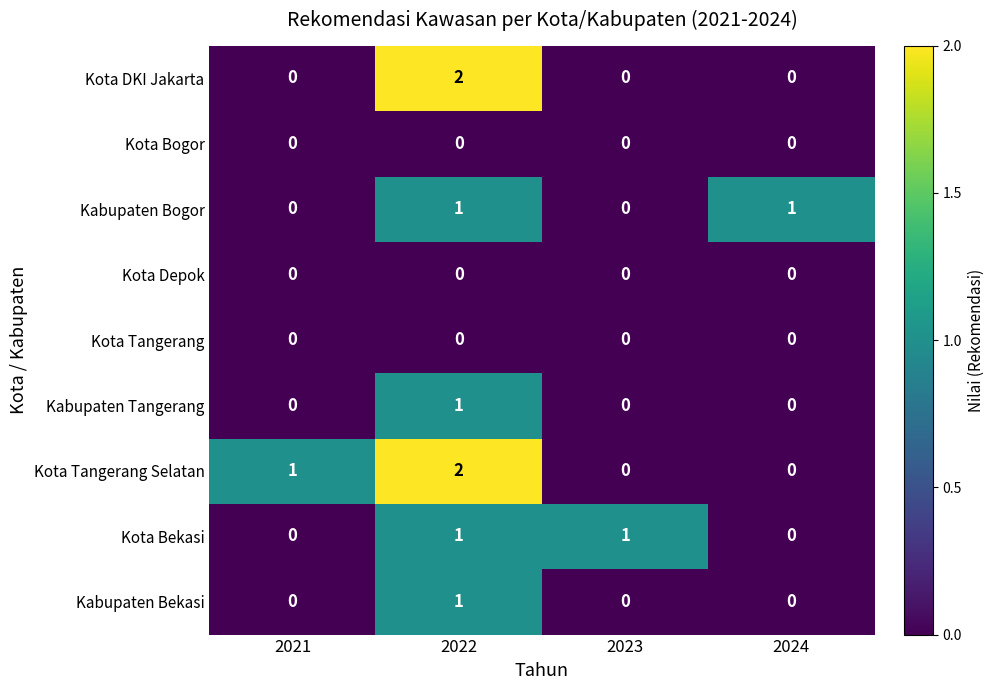

At which category is the sum across all series the highest?

2022